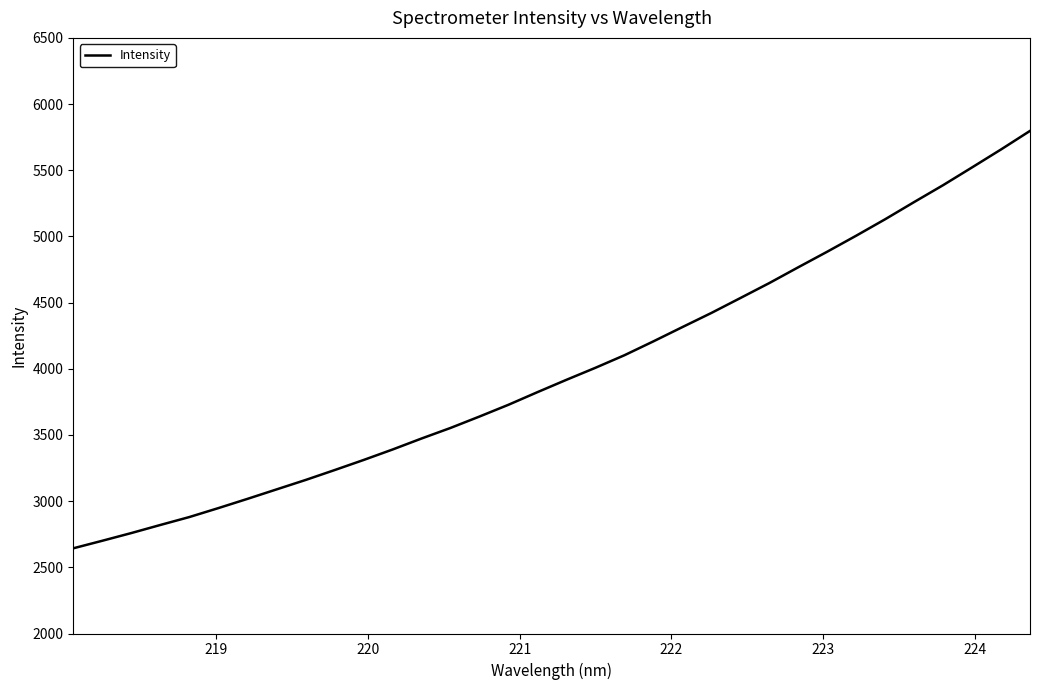

What is the greatest value displayed?

5797.3